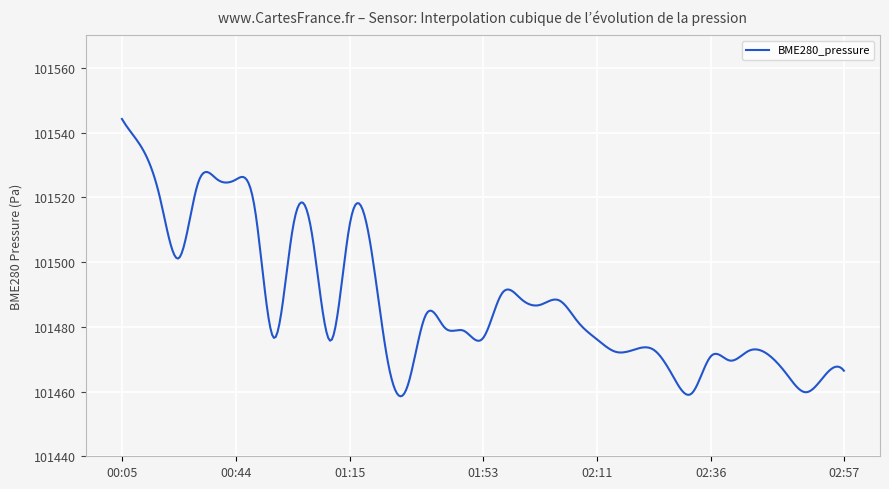

True or false: the data has more than 0 interior local peaks.

True